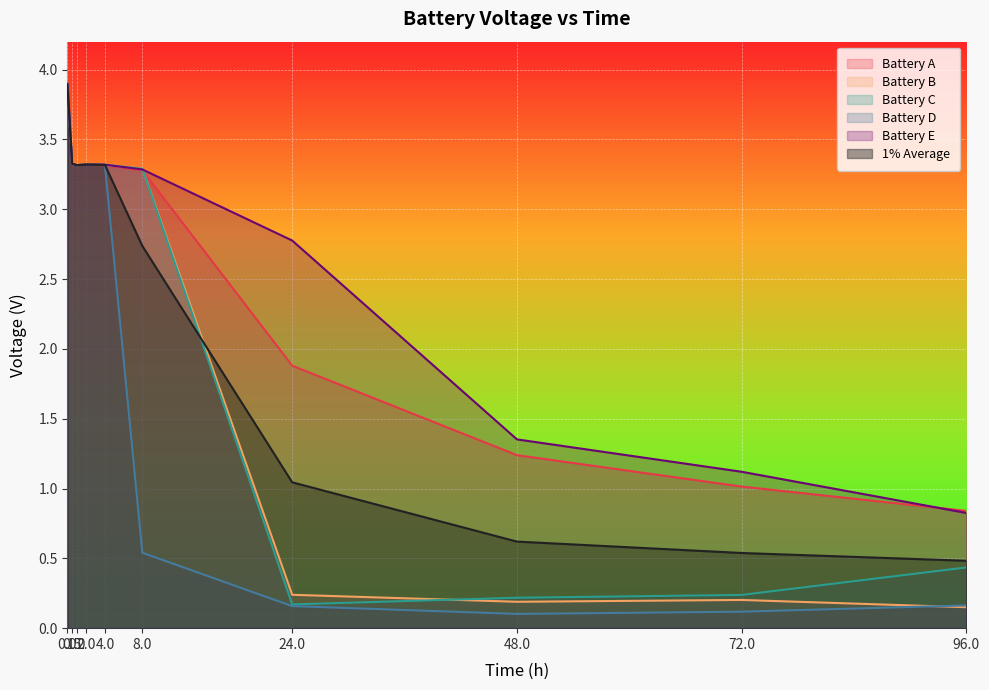

Reading left to right, list all the values displayed in this chart.

Battery A: 0=3.9	0.5=3.3	1=3.3	2=3.3	4=3.3	8=3.3	24=1.9	48=1.2	72=1.0	96=0.8
Battery B: 0=3.9	0.5=3.3	1=3.3	2=3.3	4=3.3	8=3.3	24=0.2	48=0.2	72=0.2	96=0.1
Battery C: 0=3.9	0.5=3.3	1=3.3	2=3.3	4=3.3	8=3.3	24=0.2	48=0.2	72=0.2	96=0.4
Battery D: 0=3.9	0.5=3.3	1=3.3	2=3.3	4=3.3	8=0.5	24=0.2	48=0.1	72=0.1	96=0.2
Battery E: 0=3.9	0.5=3.3	1=3.3	2=3.3	4=3.3	8=3.3	24=2.8	48=1.4	72=1.1	96=0.8
1% Average: 0=3.9	0.5=3.3	1=3.3	2=3.3	4=3.3	8=2.7	24=1.0	48=0.6	72=0.5	96=0.5